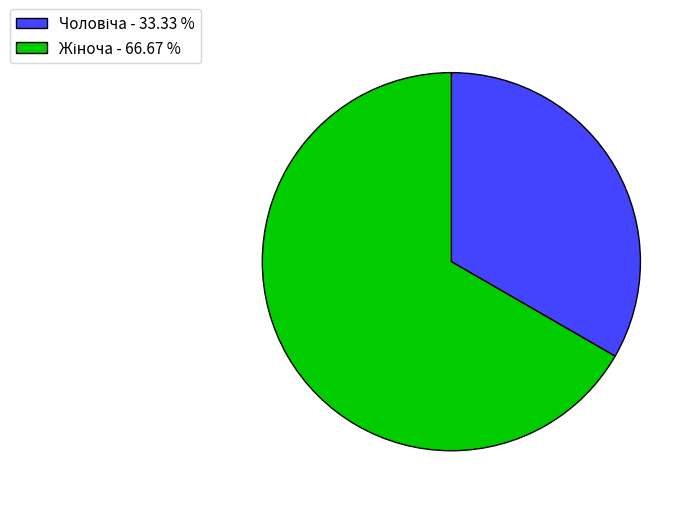

Does any single category account for the majority?

Yes